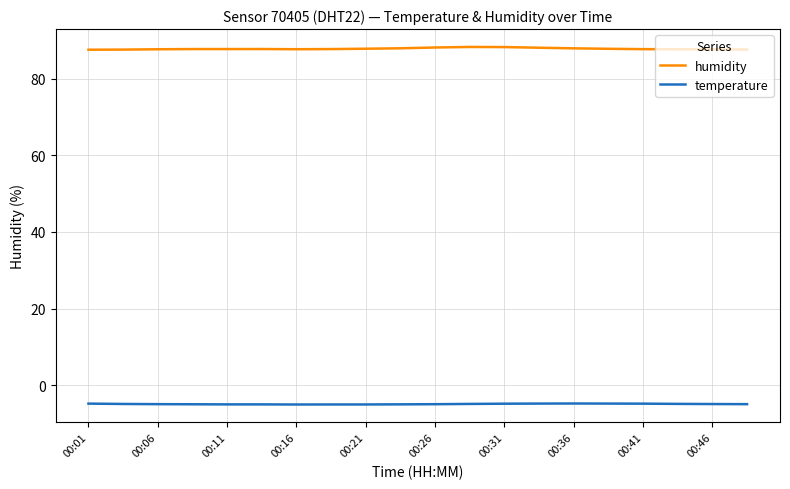

True or false: humidity and temperature cross at least once.

False